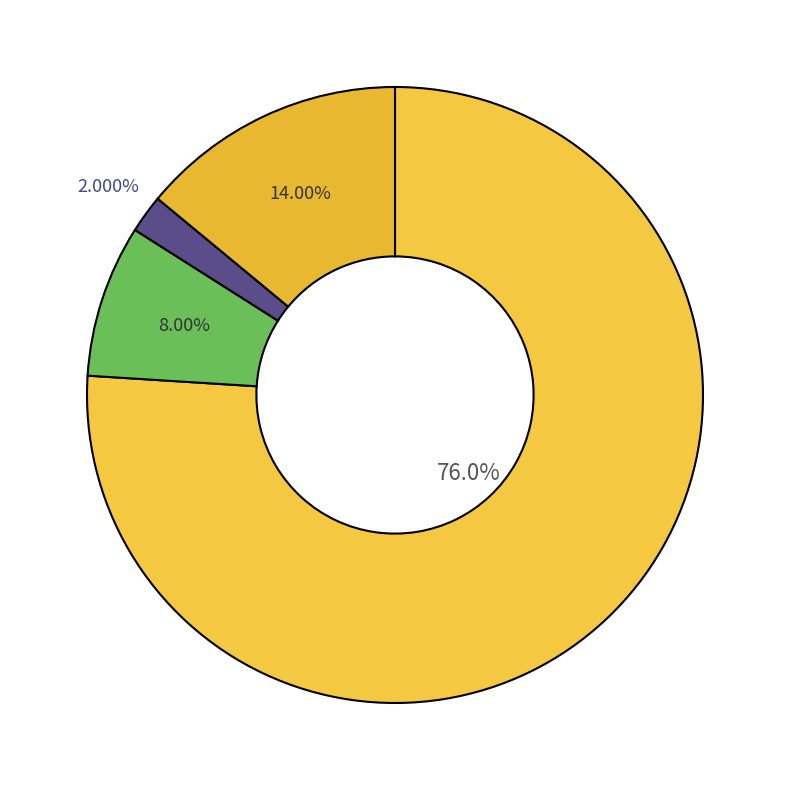

Count the number of slices in the pie.

4